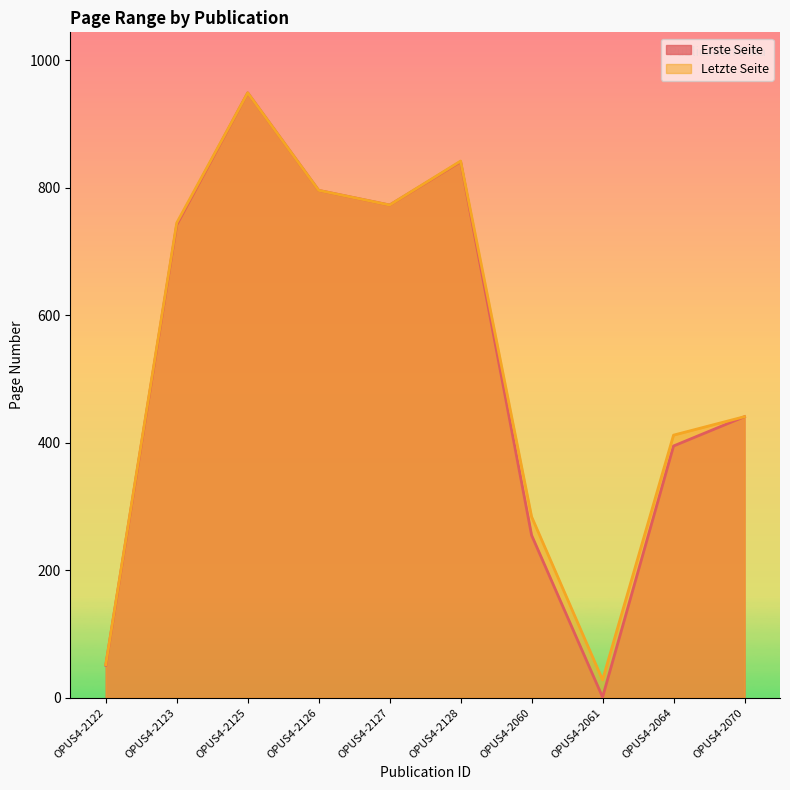

True or false: Letzte Seite and Erste Seite intersect in this chart.

False